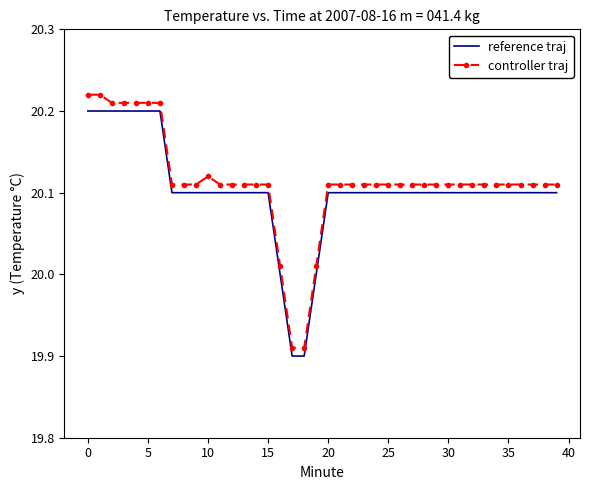

True or false: reference traj and controller traj intersect in this chart.

False